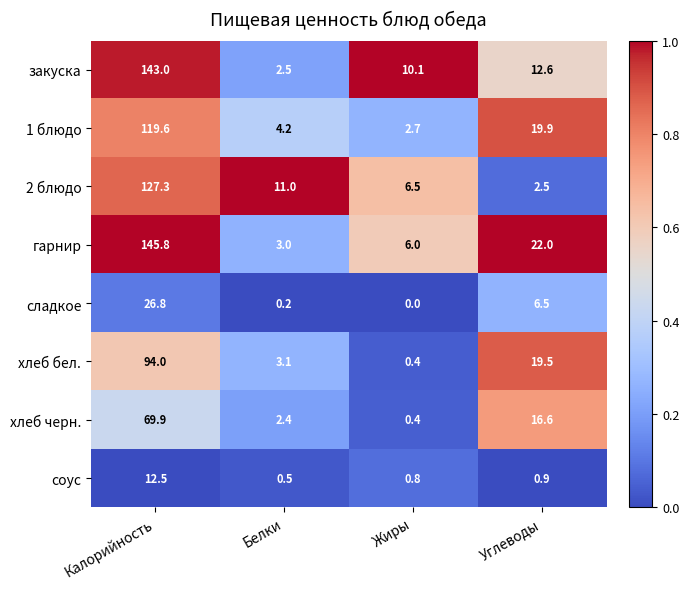

Is it true that закуска equals 1.6 at Белки?

False